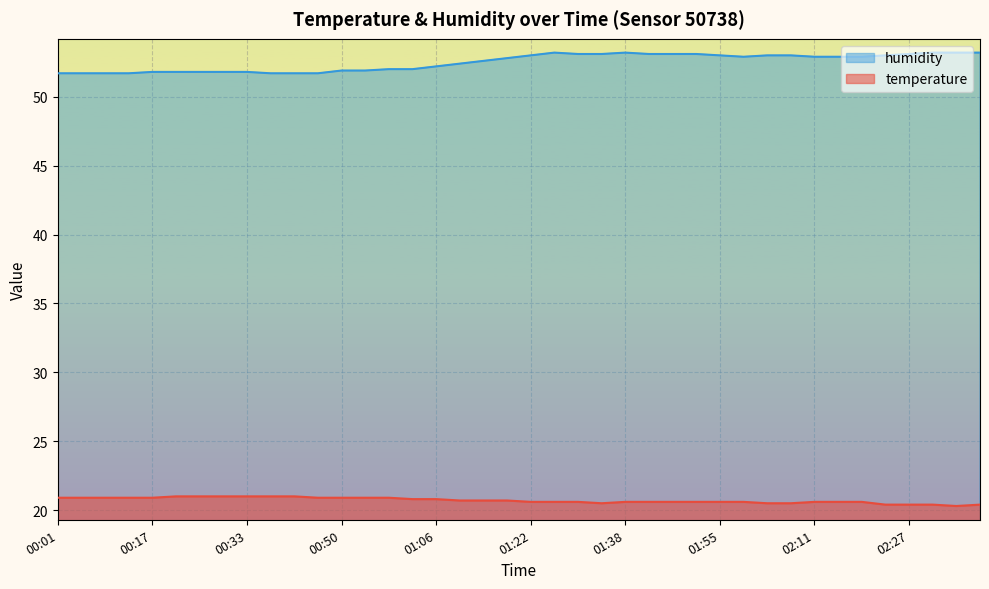

Does the chart display data point markers on the line(s)?

No